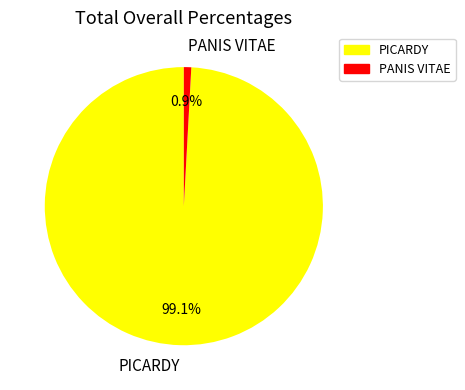

To the nearest percent, what is the combined percentage of PANIS VITAE and PICARDY?

100%